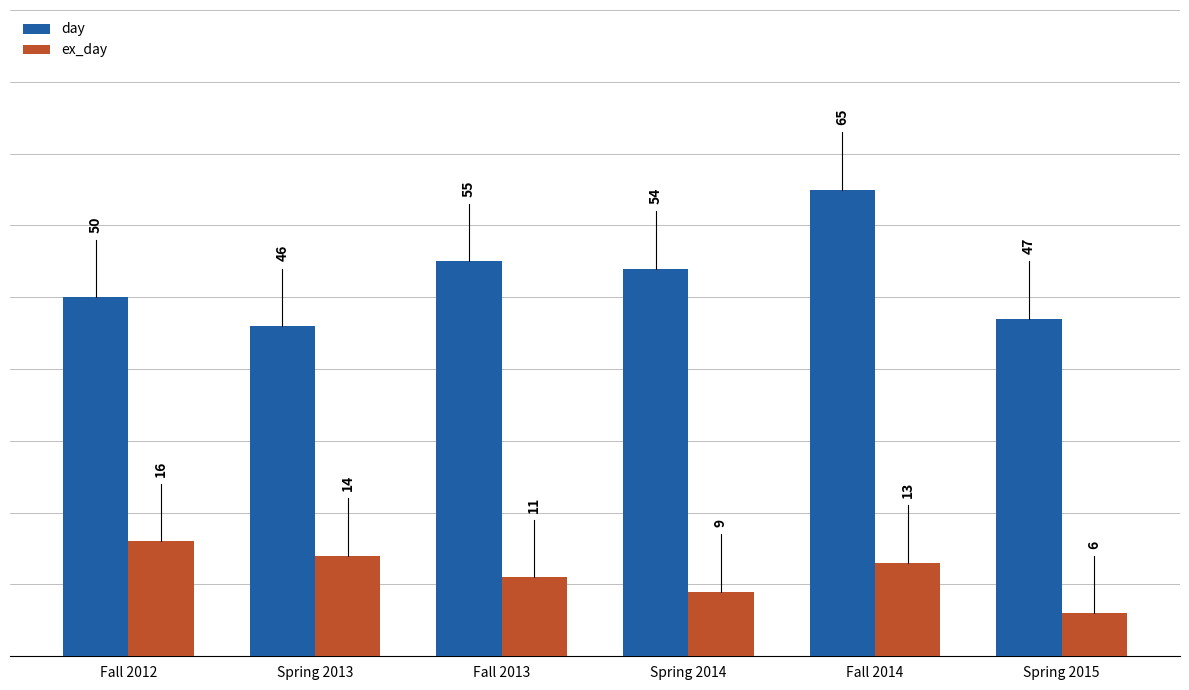

How many values in the ex_day series are below 13?

3